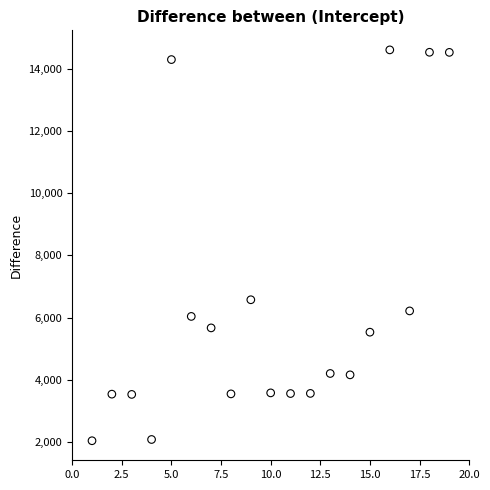

What Y value in the scatter plot is closest to 8322?

6571